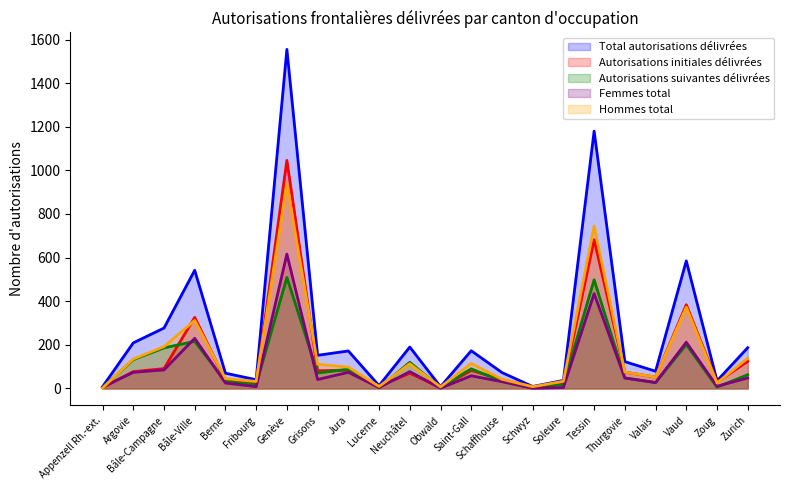

Reading right to left, list all the values displayed in this chart.

Total autorisations délivrées: Zurich=187	Zoug=35	Vaud=585	Valais=79	Thurgovie=123	Tessin=1180	Soleure=37	Schwyz=9	Schaffhouse=73	Saint-Gall=173	Obwald=8	Neuchâtel=190	Lucerne=13	Jura=172	Grisons=152	Genève=1555	Fribourg=40	Berne=70	Bâle-Ville=542	Bâle-Campagne=277	Argovie=209	Appenzell Rh.-ext.=8
Autorisations initiales délivrées: Zurich=124	Zoug=29	Vaud=384	Valais=52	Thurgovie=75	Tessin=682	Soleure=20	Schwyz=7	Schaffhouse=41	Saint-Gall=83	Obwald=4	Neuchâtel=70	Lucerne=10	Jura=84	Grisons=81	Genève=1046	Fribourg=23	Berne=38	Bâle-Ville=326	Bâle-Campagne=91	Argovie=77	Appenzell Rh.-ext.=4
Autorisations suivantes délivrées: Zurich=63	Zoug=6	Vaud=201	Valais=27	Thurgovie=48	Tessin=498	Soleure=17	Schwyz=2	Schaffhouse=32	Saint-Gall=90	Obwald=4	Neuchâtel=120	Lucerne=3	Jura=88	Grisons=71	Genève=509	Fribourg=17	Berne=32	Bâle-Ville=216	Bâle-Campagne=186	Argovie=132	Appenzell Rh.-ext.=4
Femmes total: Zurich=48	Zoug=10	Vaud=212	Valais=27	Thurgovie=48	Tessin=435	Soleure=4	Schwyz=1	Schaffhouse=31	Saint-Gall=58	Obwald=1	Neuchâtel=77	Lucerne=4	Jura=74	Grisons=41	Genève=616	Fribourg=8	Berne=25	Bâle-Ville=230	Bâle-Campagne=85	Argovie=74	Appenzell Rh.-ext.=6
Hommes total: Zurich=139	Zoug=25	Vaud=373	Valais=52	Thurgovie=75	Tessin=745	Soleure=33	Schwyz=8	Schaffhouse=42	Saint-Gall=115	Obwald=7	Neuchâtel=113	Lucerne=9	Jura=98	Grisons=111	Genève=939	Fribourg=32	Berne=45	Bâle-Ville=312	Bâle-Campagne=192	Argovie=135	Appenzell Rh.-ext.=2